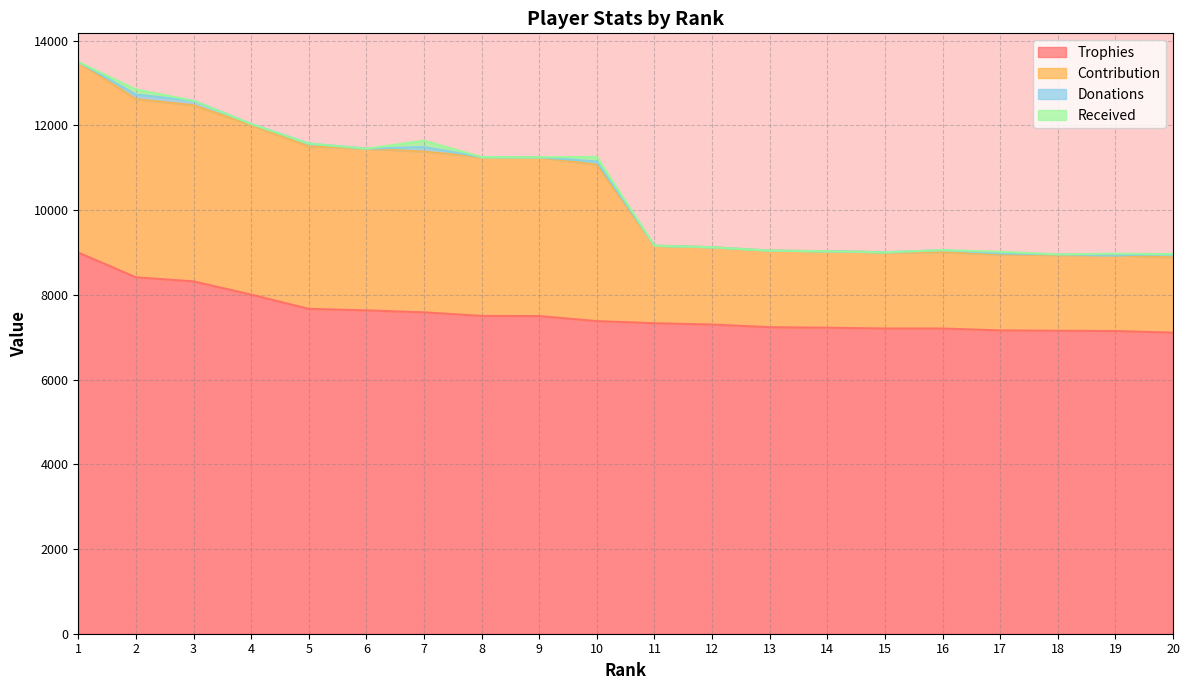

True or false: Contribution and Trophies cross at least once.

False